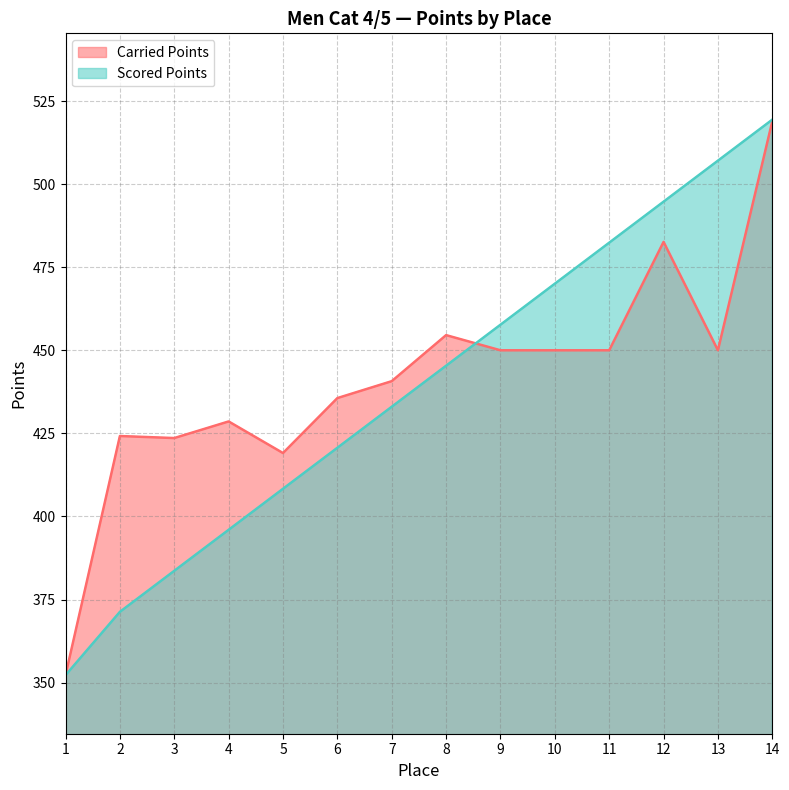

What is the value of the Scored Points point at the 13th from the left?

507.1